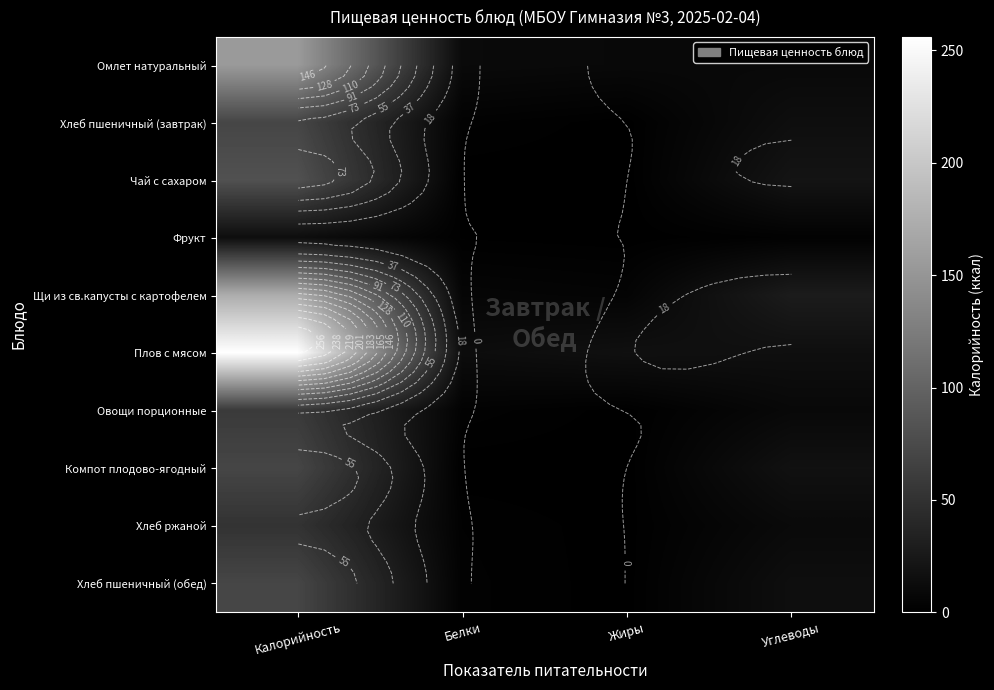

Which category has the lowest value across all series?

Жиры